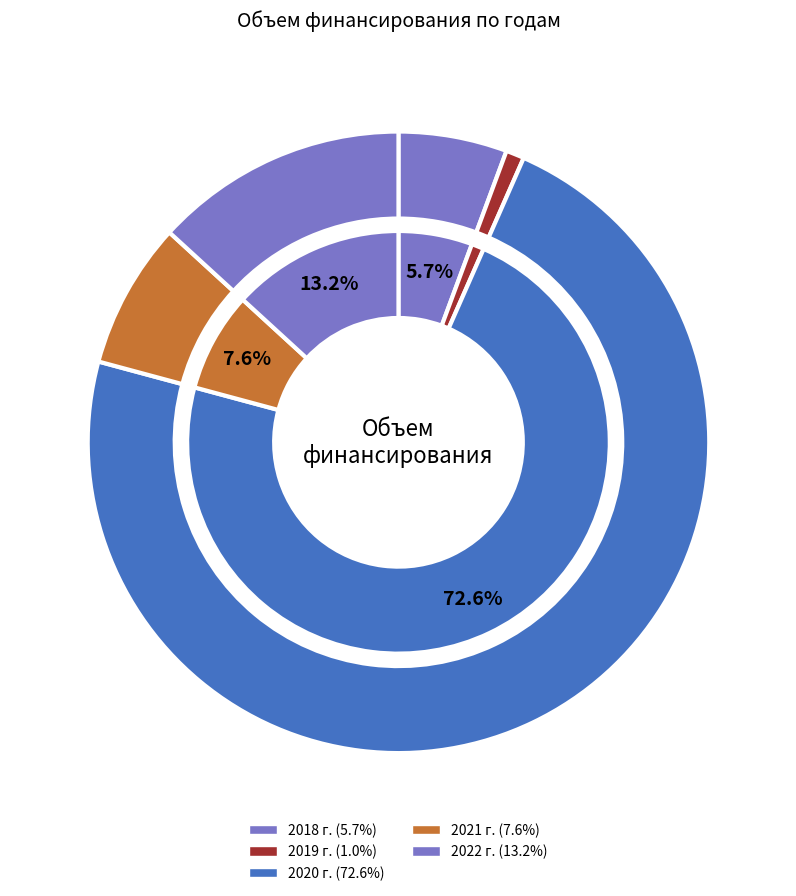

What is the change in value from 2020 г. to 2021 г.?

-46720.3